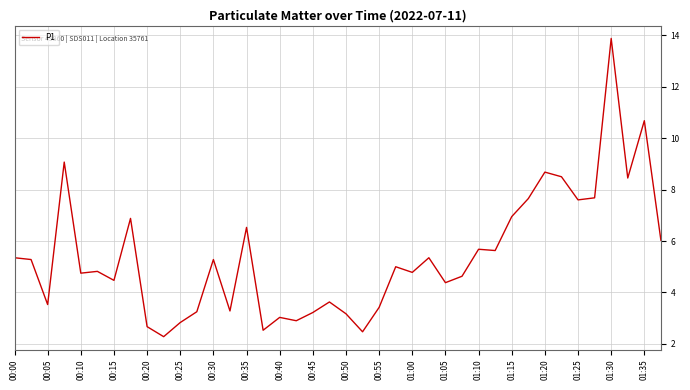

What is the greatest value displayed?

13.9